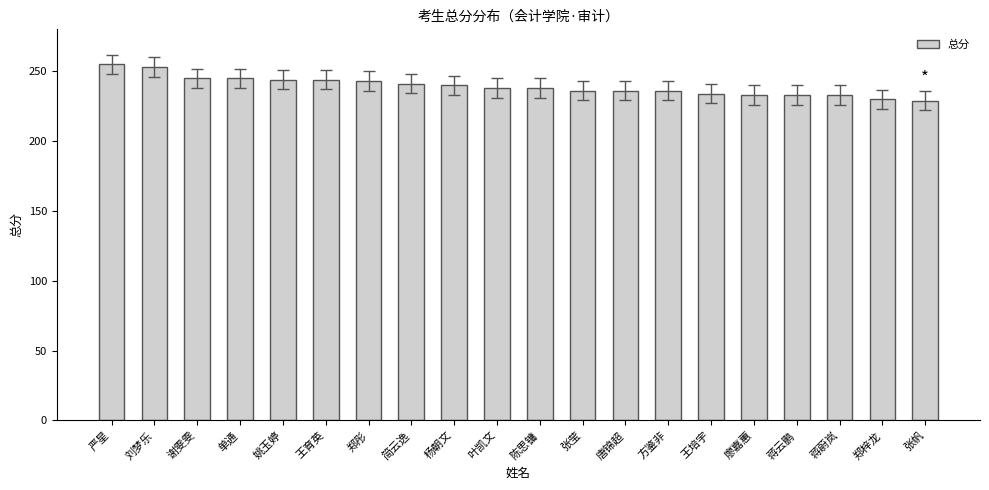

What is the difference between the second highest and minimum values?

24